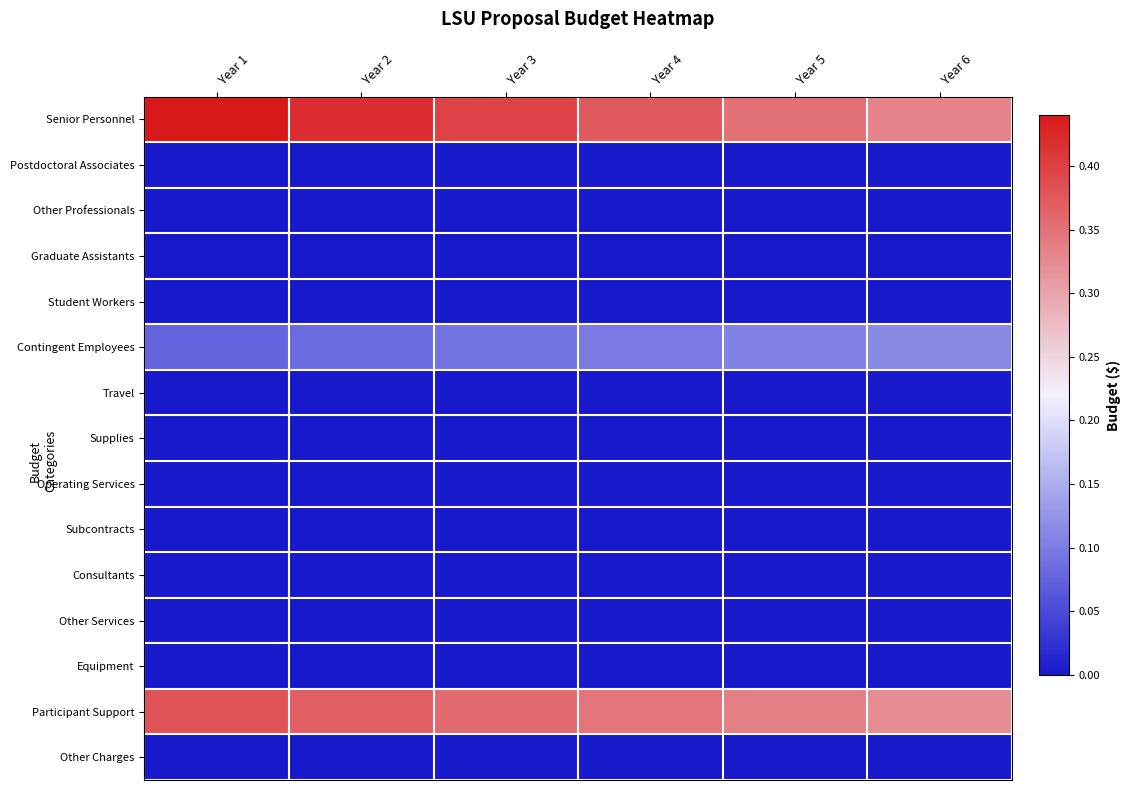

Which series has the largest total across all categories?

Senior Personnel